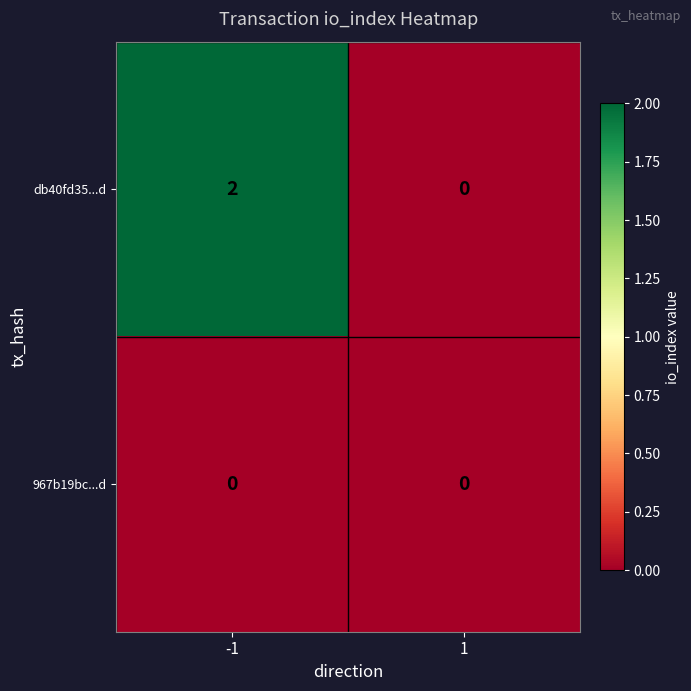

Reading left to right, what are all the values shown in this chart?

db40fd35...d: 2	0
967b19bc...d: 0	0